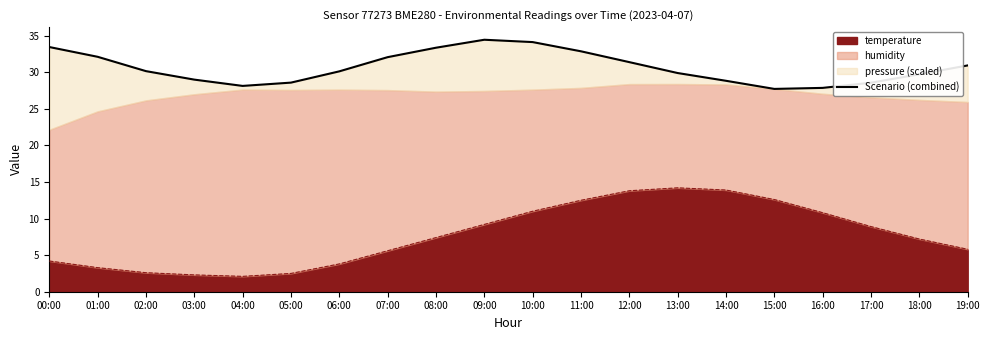

The chart shows a value of 43.6 at 05:00. True or false?

False